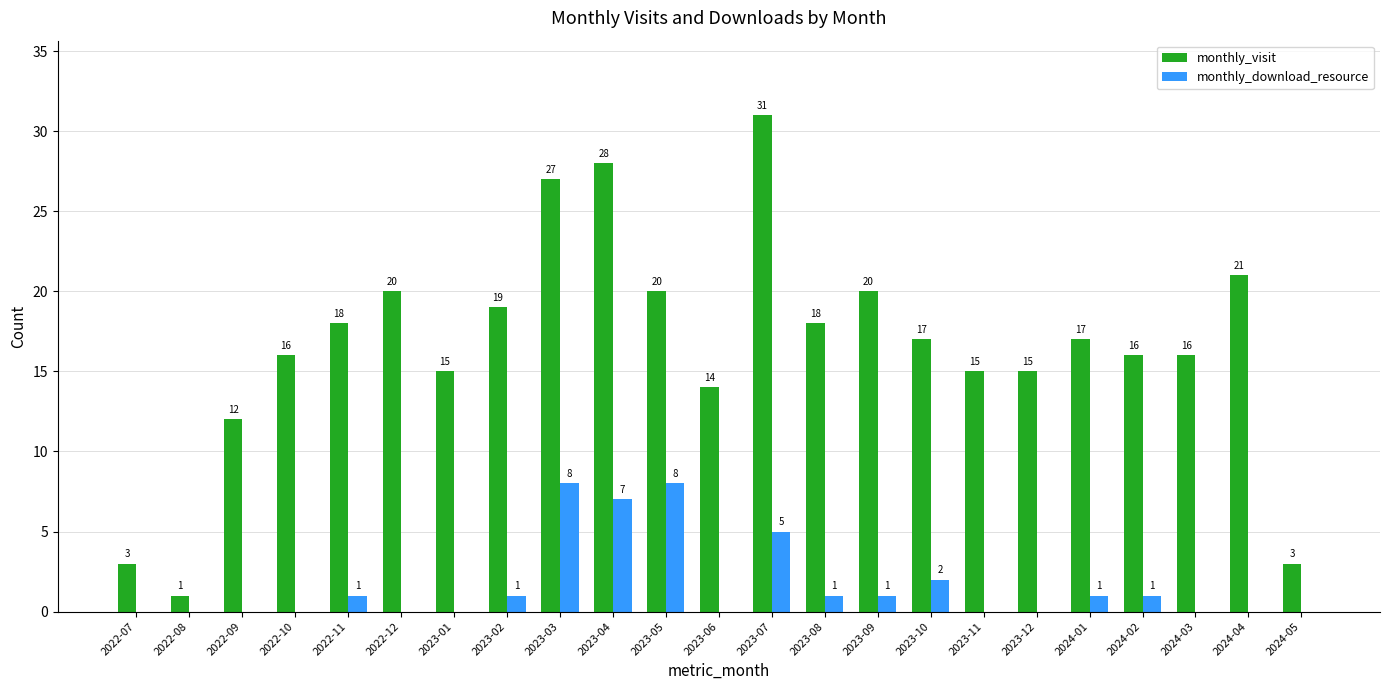

What are all the series names shown in the legend?

monthly_visit, monthly_download_resource